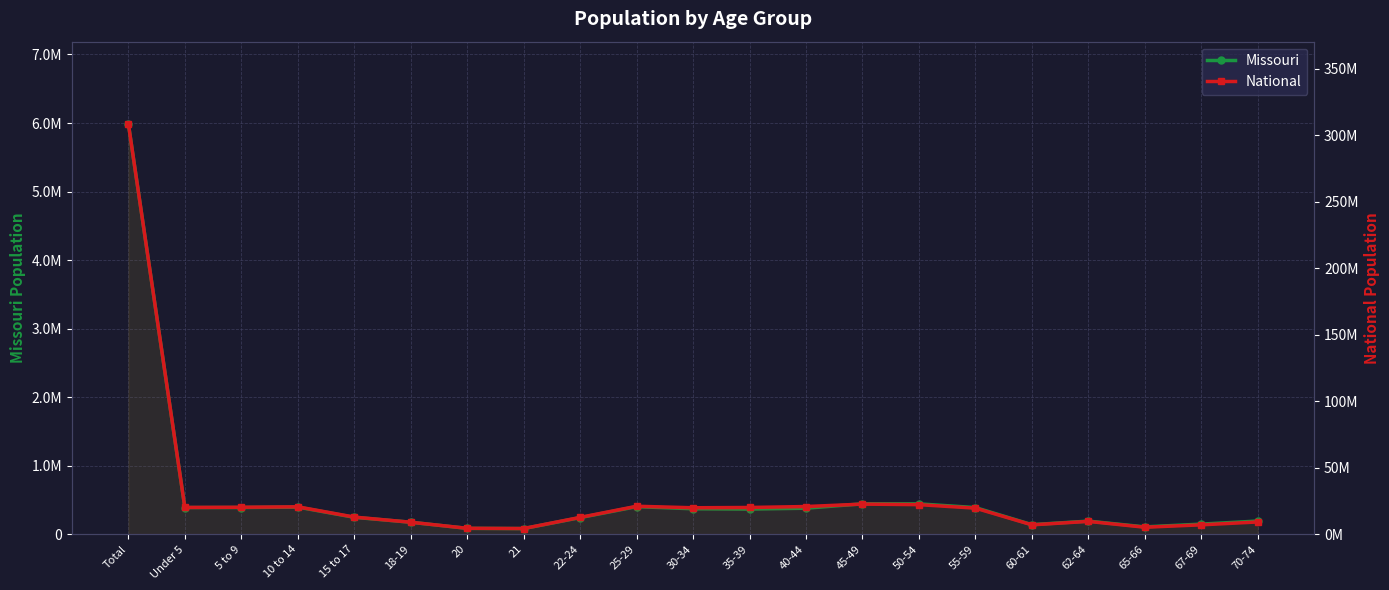

What is the average value of the Missouri series?

551907